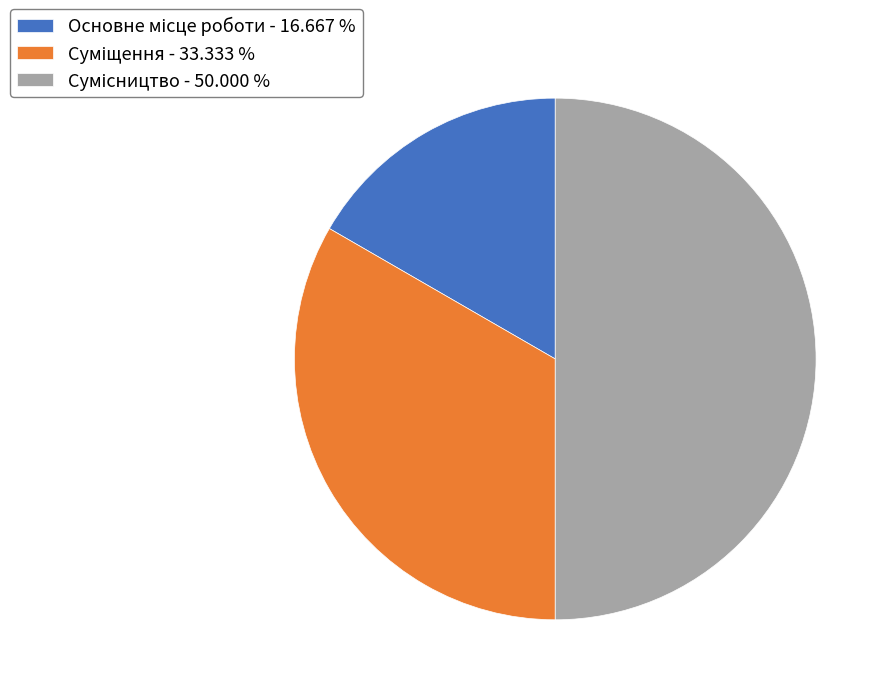

Count the number of slices in the pie.

3